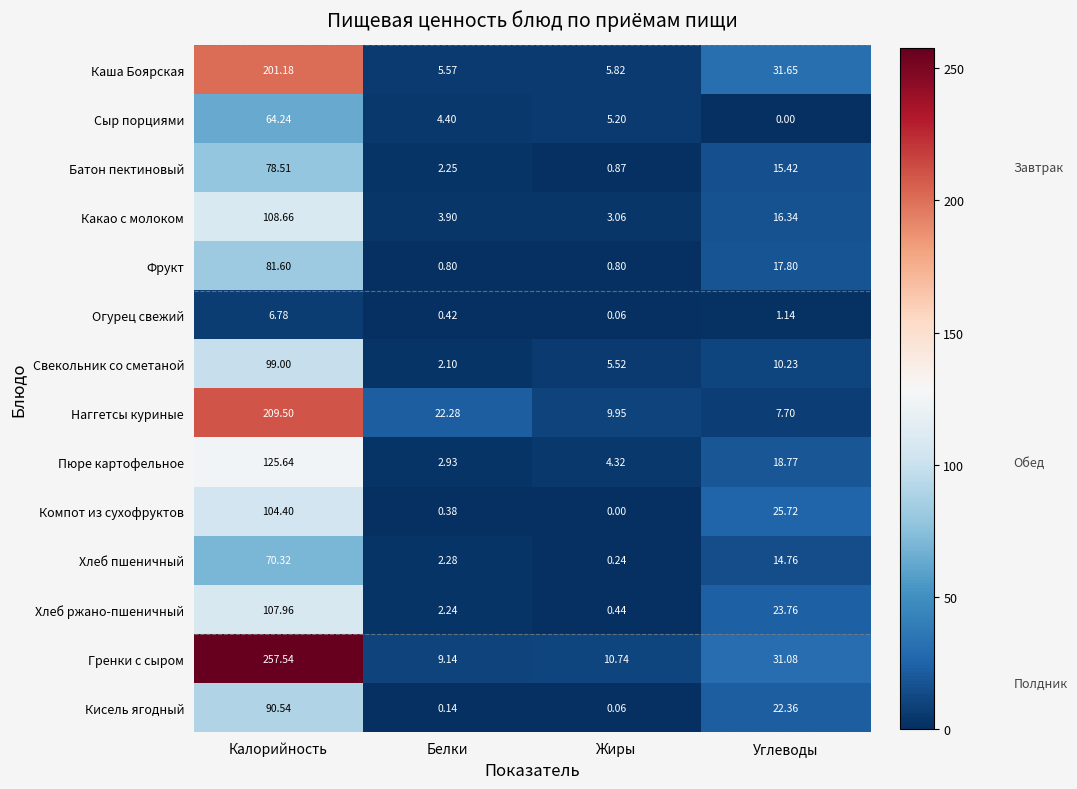

Which series has the largest range (max minus min)?

Гренки с сыром